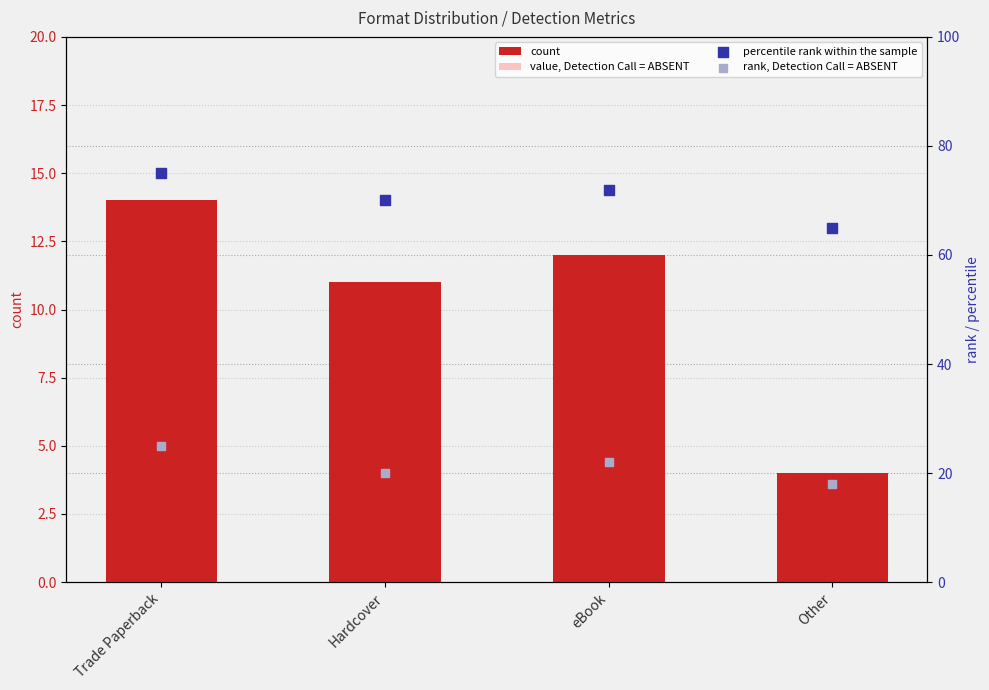

Is the value of value, Detection Call = ABSENT at Hardcover greater than the value of rank, Detection Call = ABSENT at Hardcover?

No